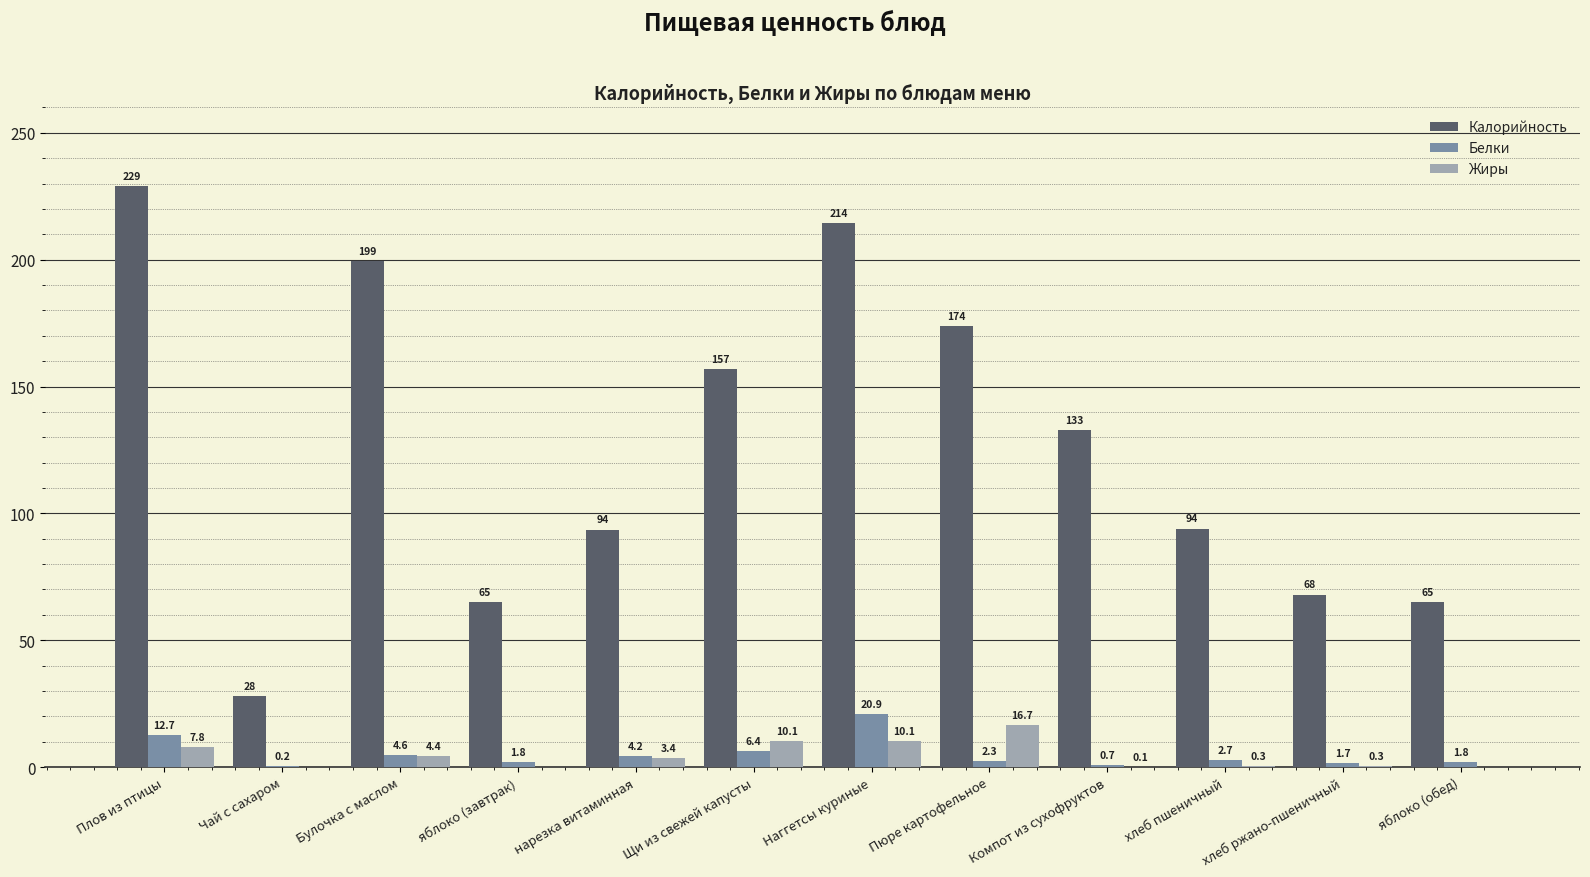

Where is Белки nearest to the value 10?

Плов из птицы